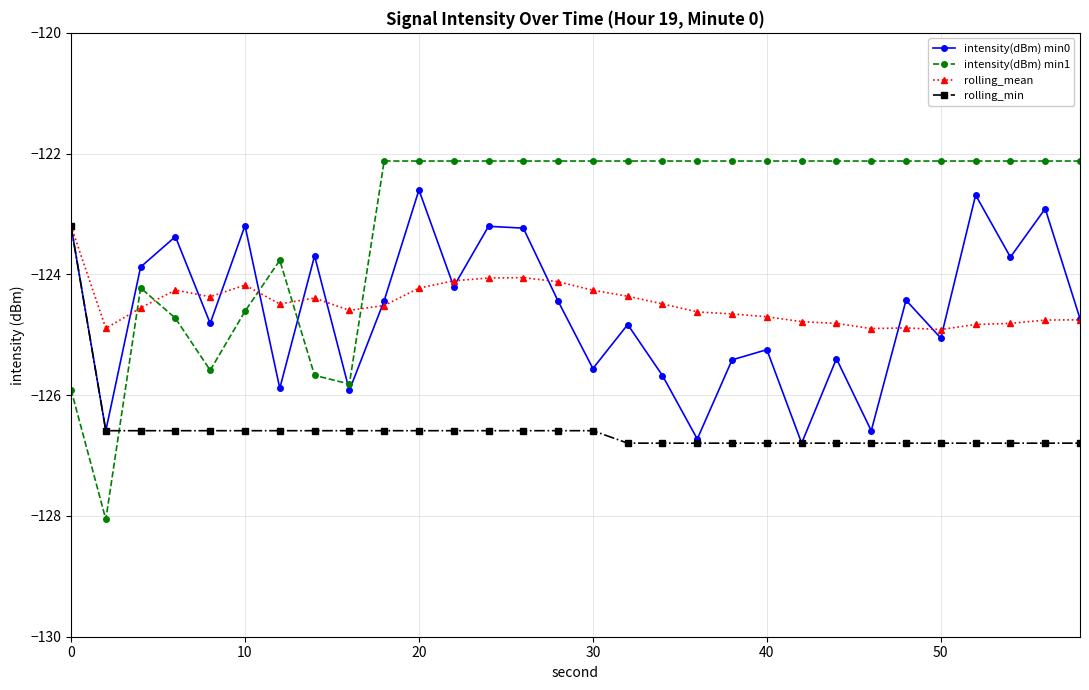

Which series has the largest total across all categories?

intensity(dBm) min1